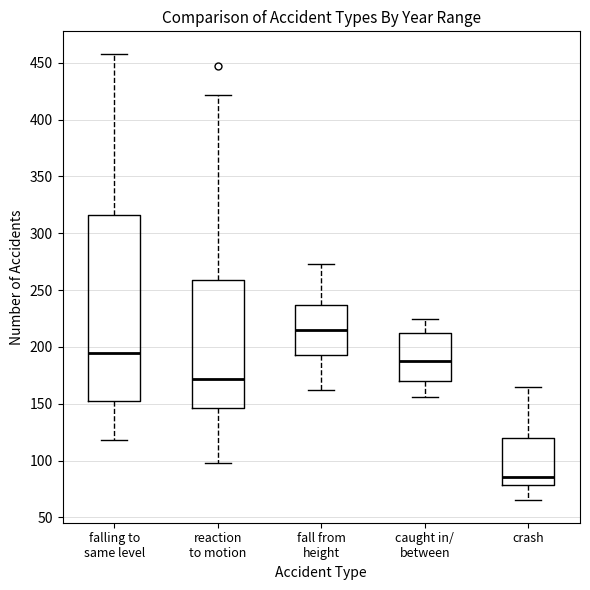

Reading left to right, transcribe this box plot: for each box, give where its median line is, the range the box spans, and where its two whiskers end, as read against the y-axis. The values are not printed on the chart, so give them approximately, as read against the axis.

falling to same level: median 195, box 155 to 315, whiskers 120 to 460
reaction to motion: median 170, box 145 to 260, whiskers 100 to 420
fall from height: median 215, box 195 to 235, whiskers 160 to 275
caught in/ between: median 190, box 170 to 210, whiskers 155 to 225
crash: median 85, box 80 to 120, whiskers 65 to 165